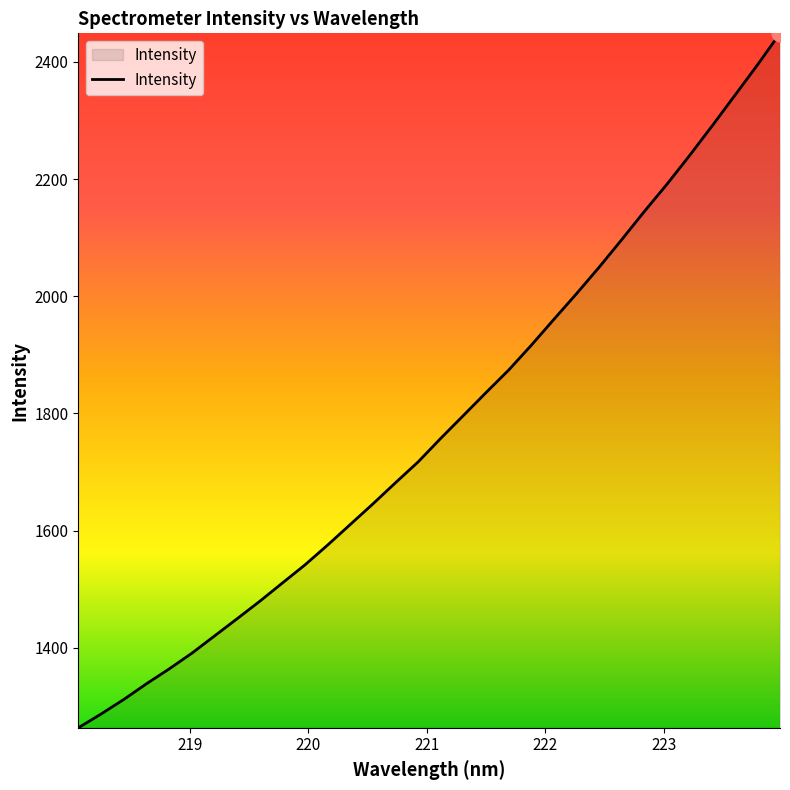

What is the greatest value displayed?

2448.8